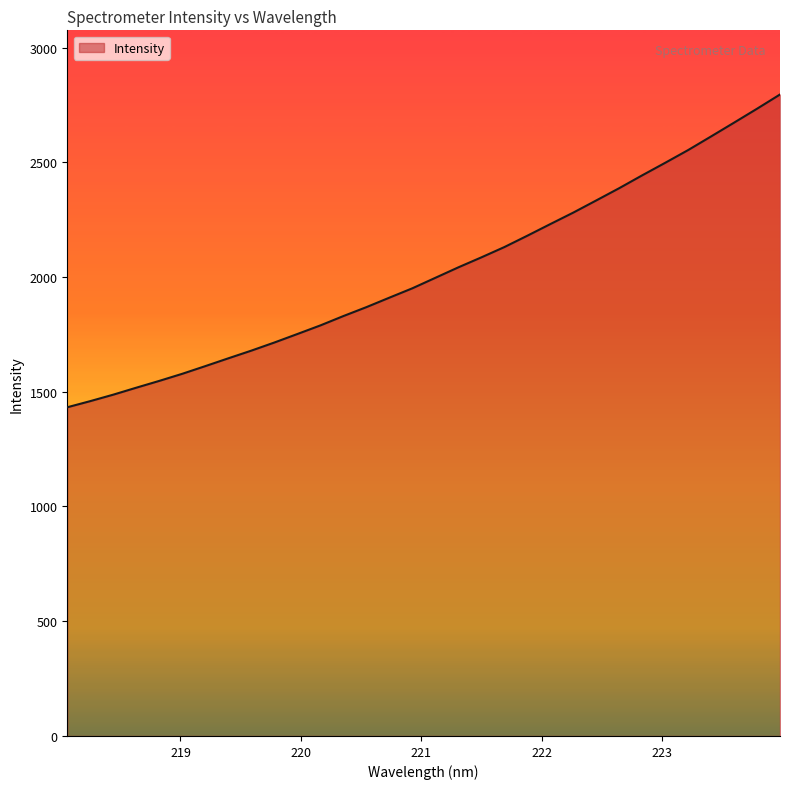

How many lines are shown in the chart?

1